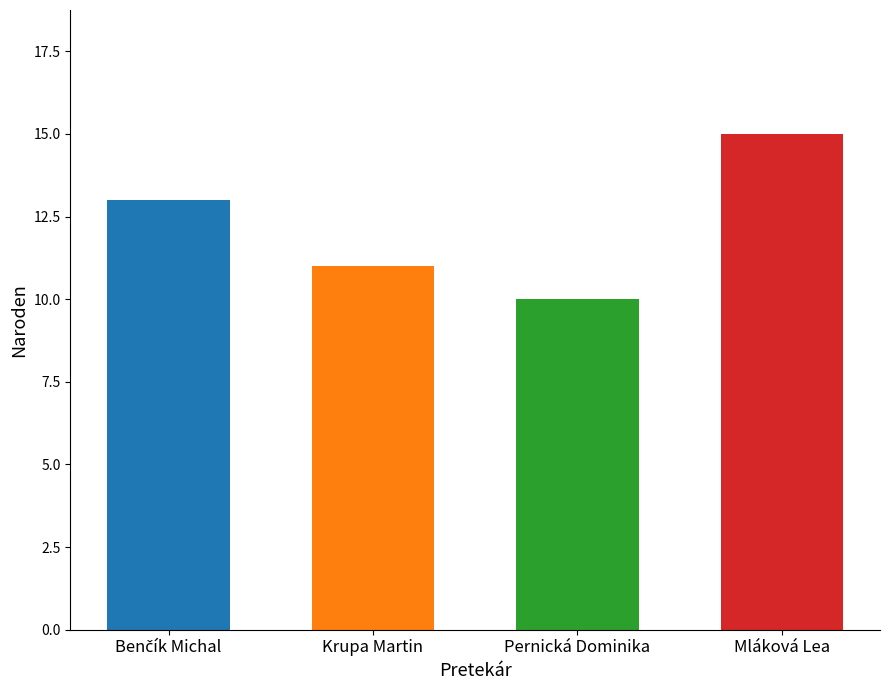

Approximately how many times larger is the value at Pernická Dominika compared to Krupa Martin?

0.9